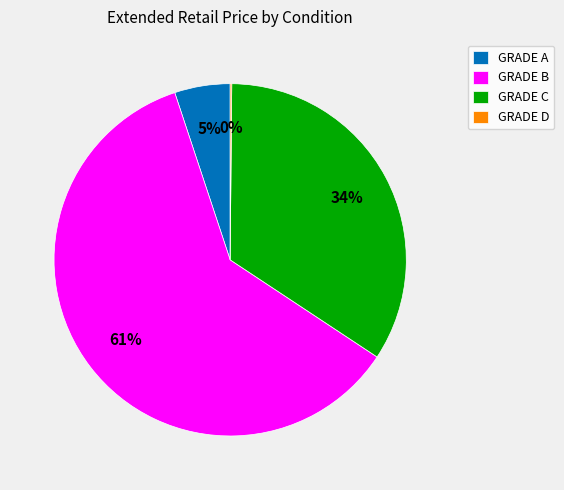

Is the sum of GRADE C and GRADE A greater than half?

No